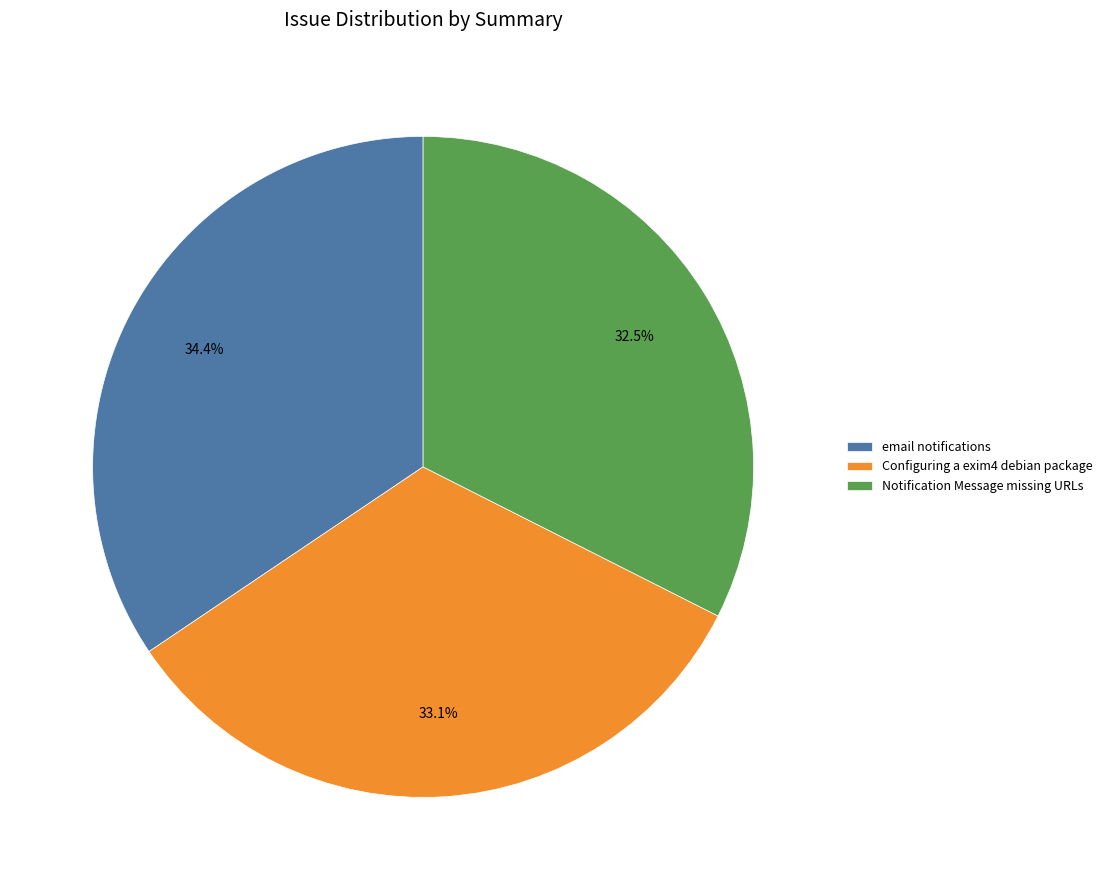

Approximately how many times larger is the value at Configuring a exim4 debian package compared to Notification Message missing URLs?

1.0